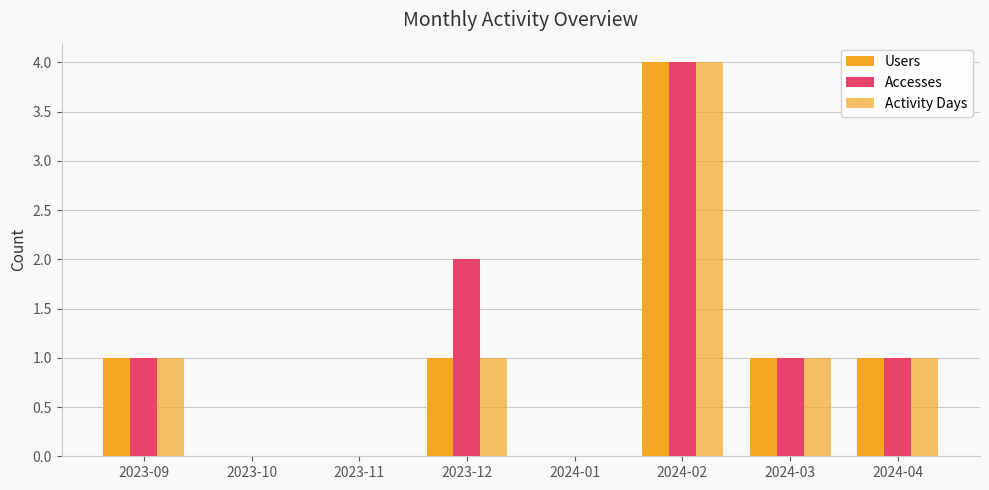

How many categories are shown in the chart?

8